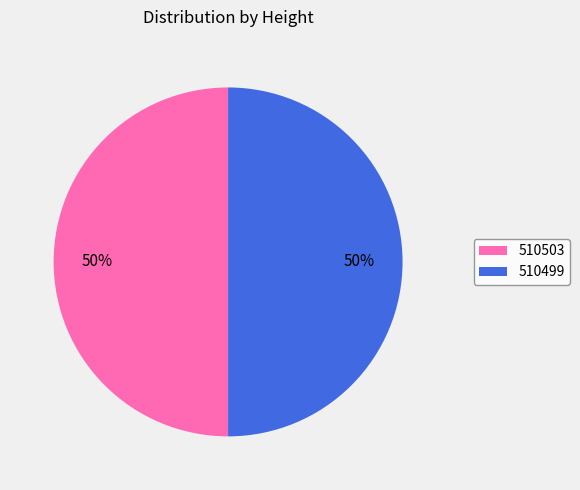

To the nearest percent, what is the average slice percentage?

50%